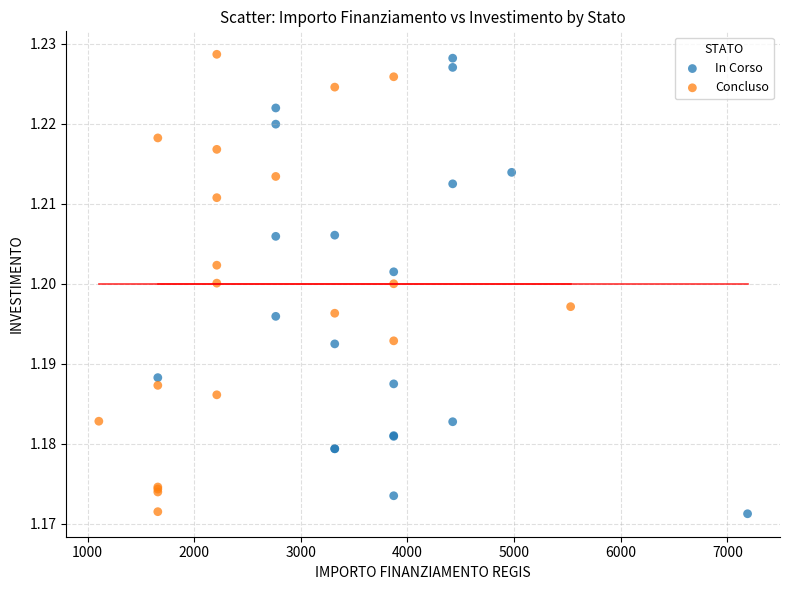

What are all the series names shown in the legend?

In Corso, Concluso